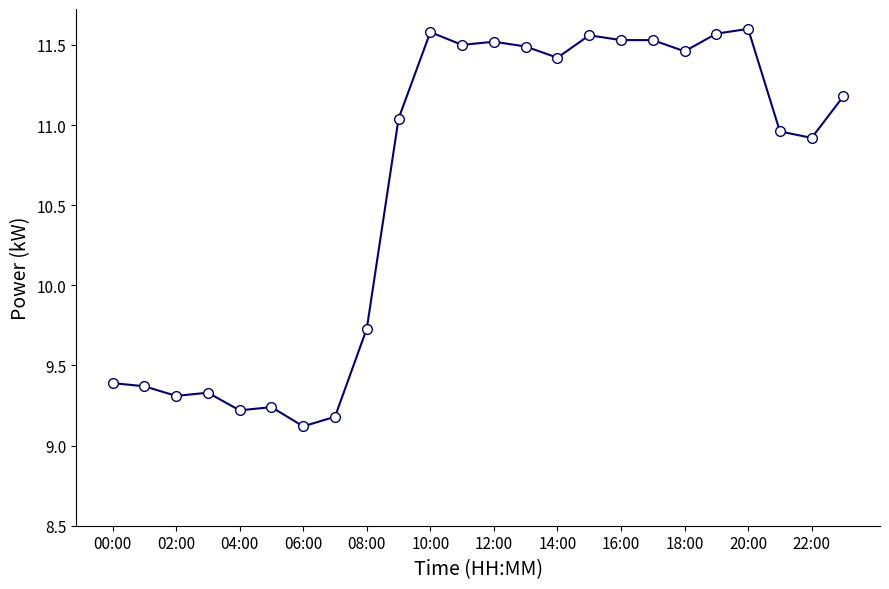

True or false: there are more than 1 points higher than both neighbors.

True